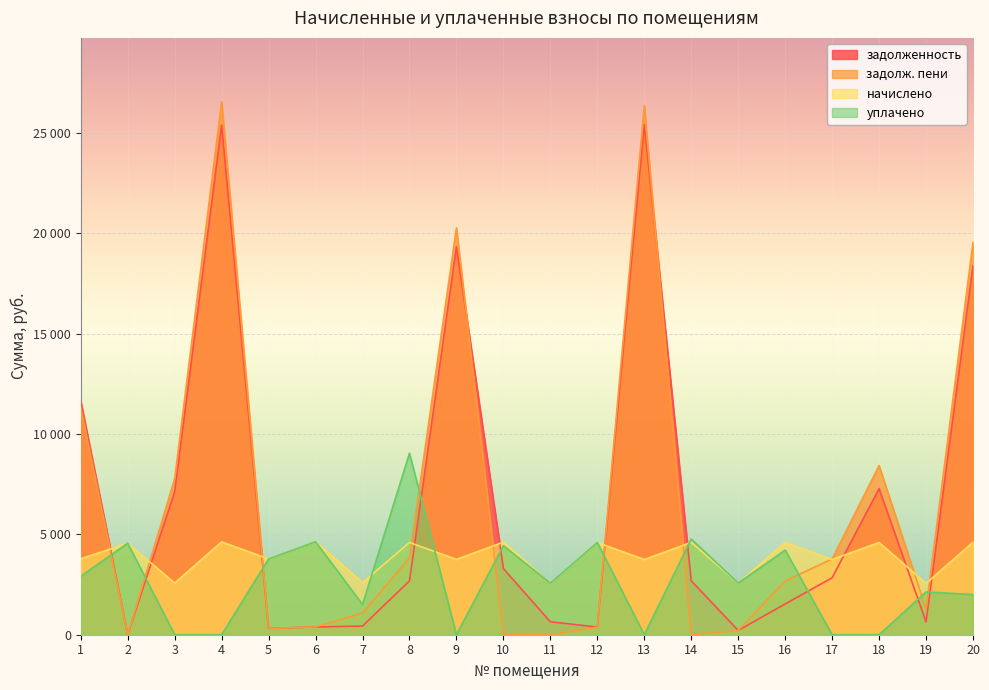

The задолженность series shows 1050.4 at 8. True or false?

False